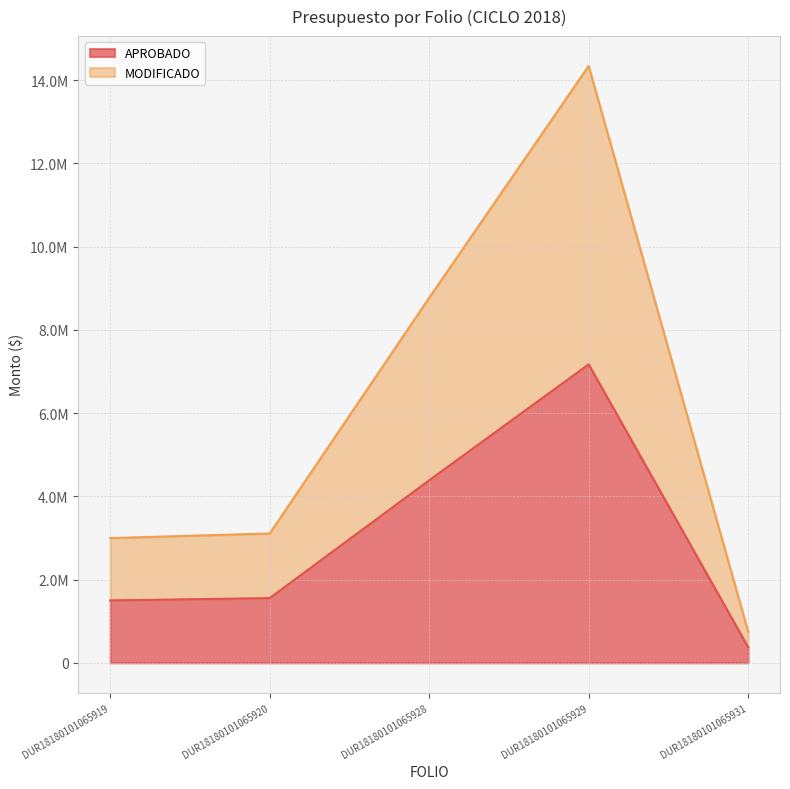

Which series has the widest spread of values?

MODIFICADO